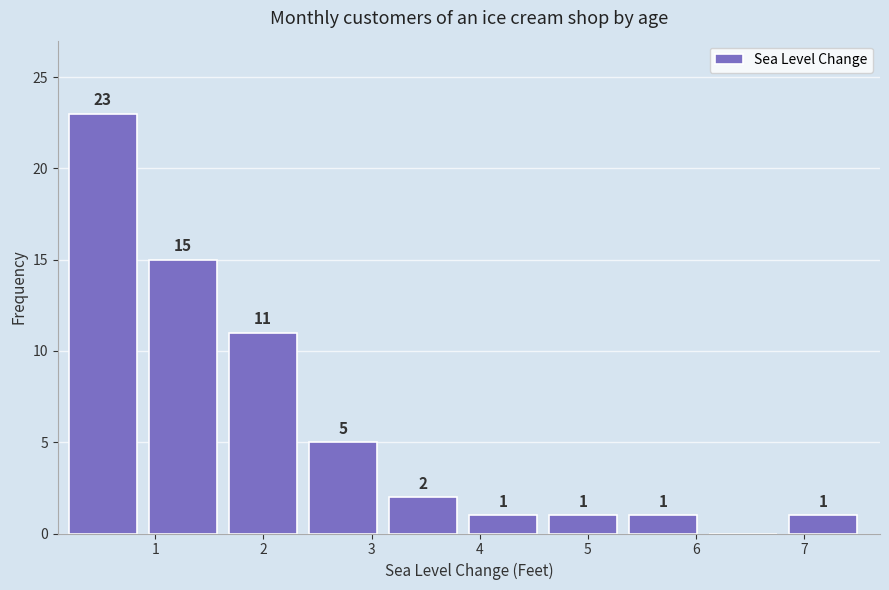

Over which range of the x-axis is the bar tallest?

0.20 to 0.94